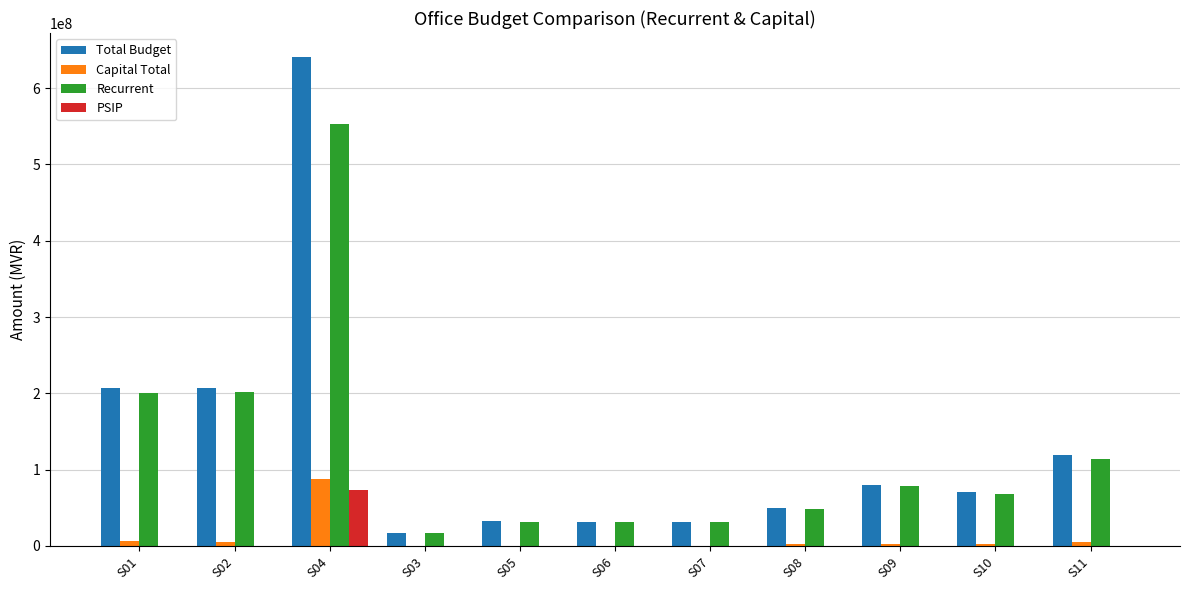

Which category has the highest value in the PSIP series?

S04